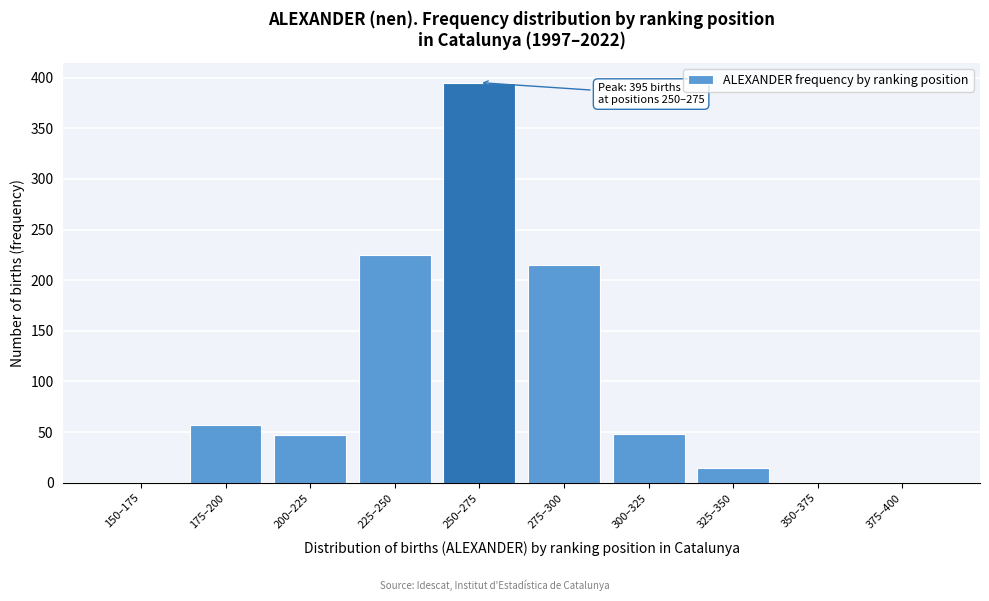

True or false: the data shows 326 at 275–300.

False